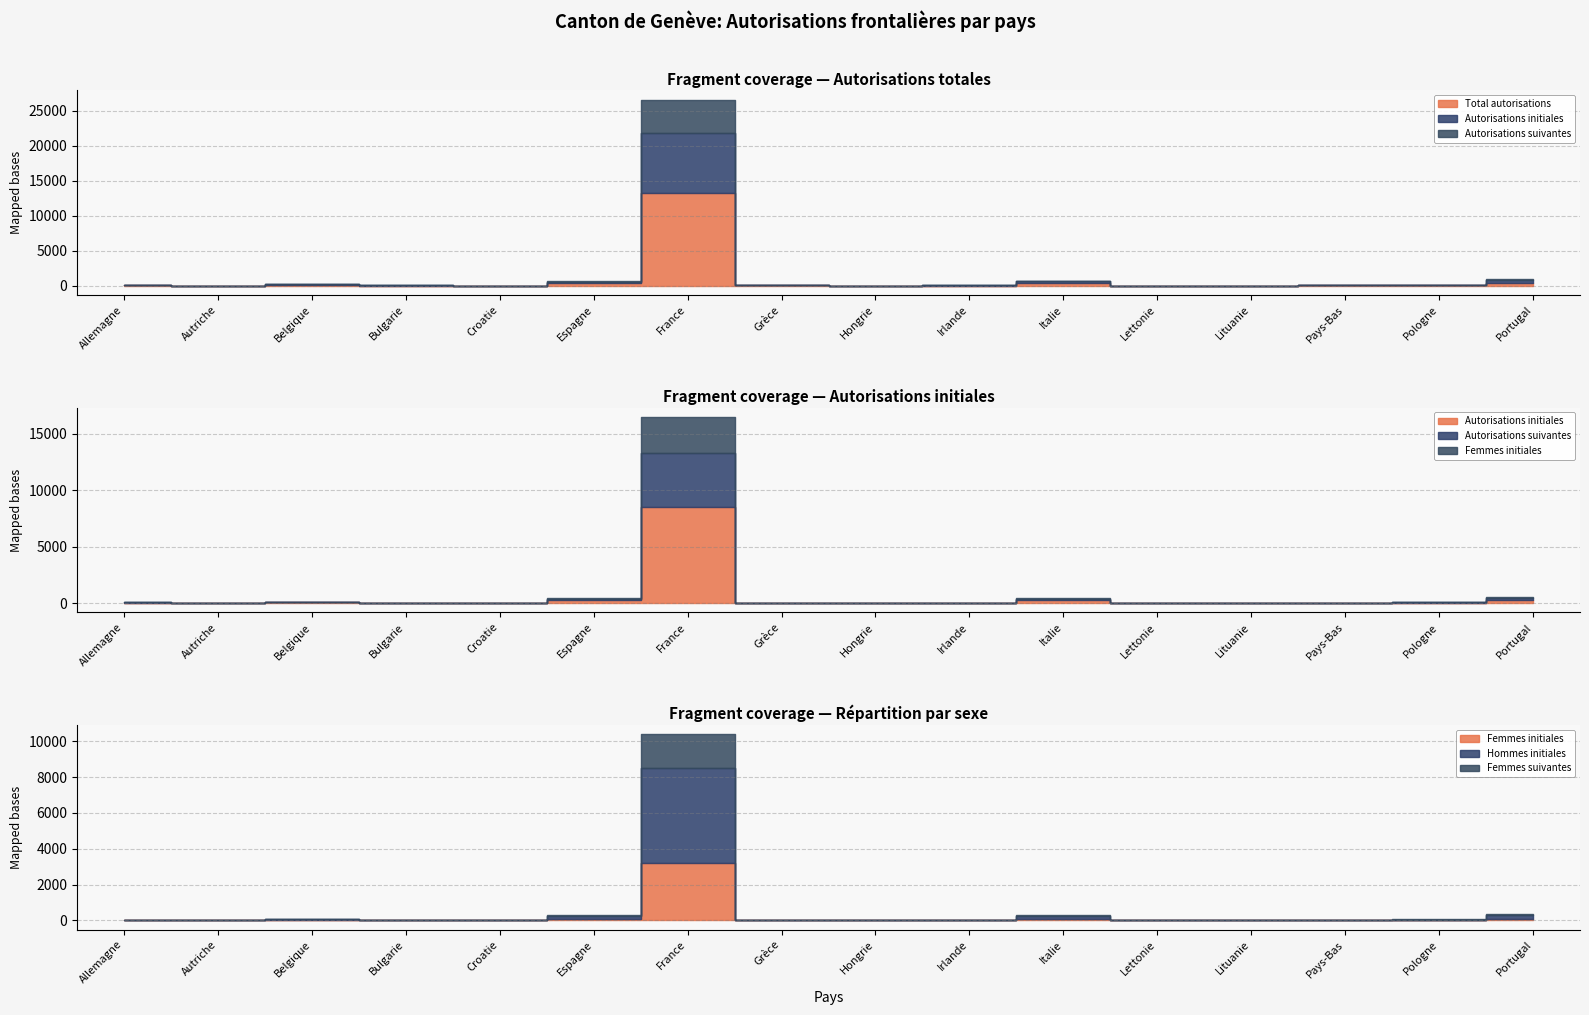

Which category has the lowest value in the Femmes initiales series?

Croatie